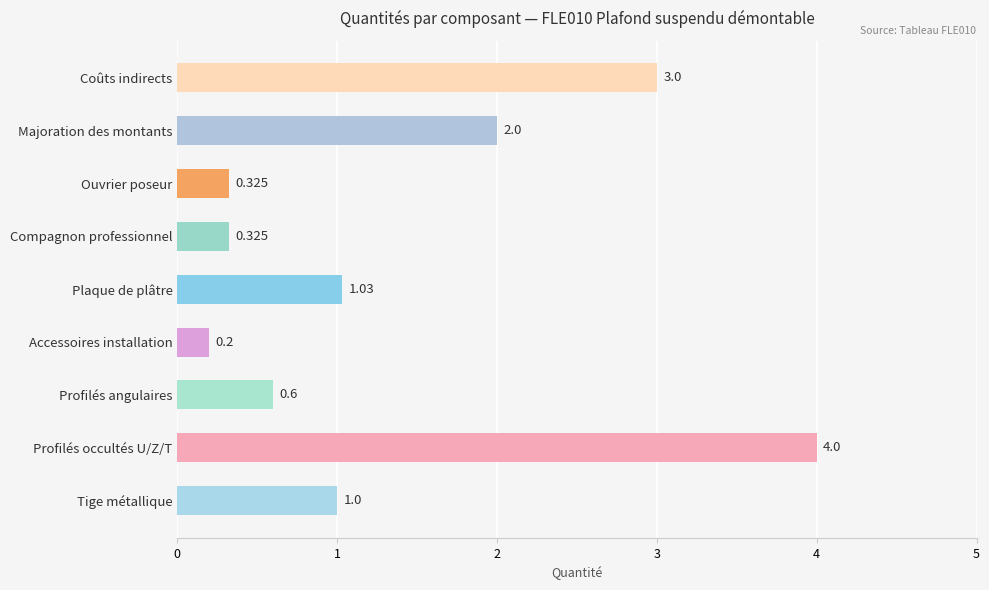

What is the maximum value shown in the chart?

4.0